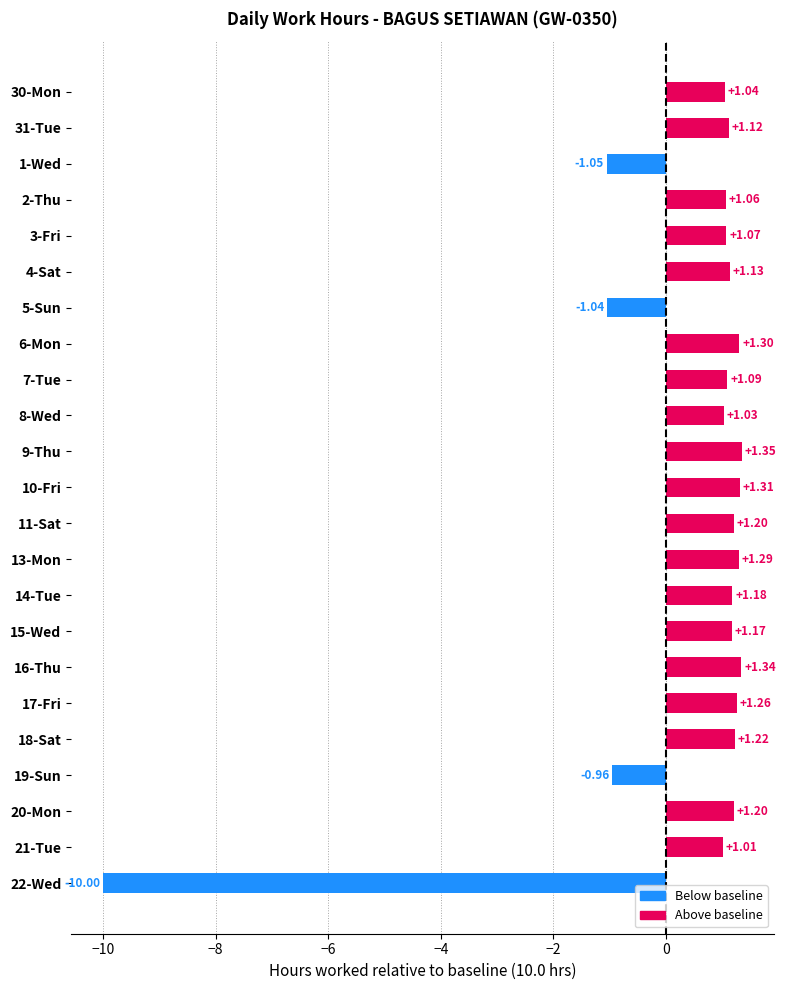

Which has a higher value, 7-Tue or 20-Mon?

20-Mon